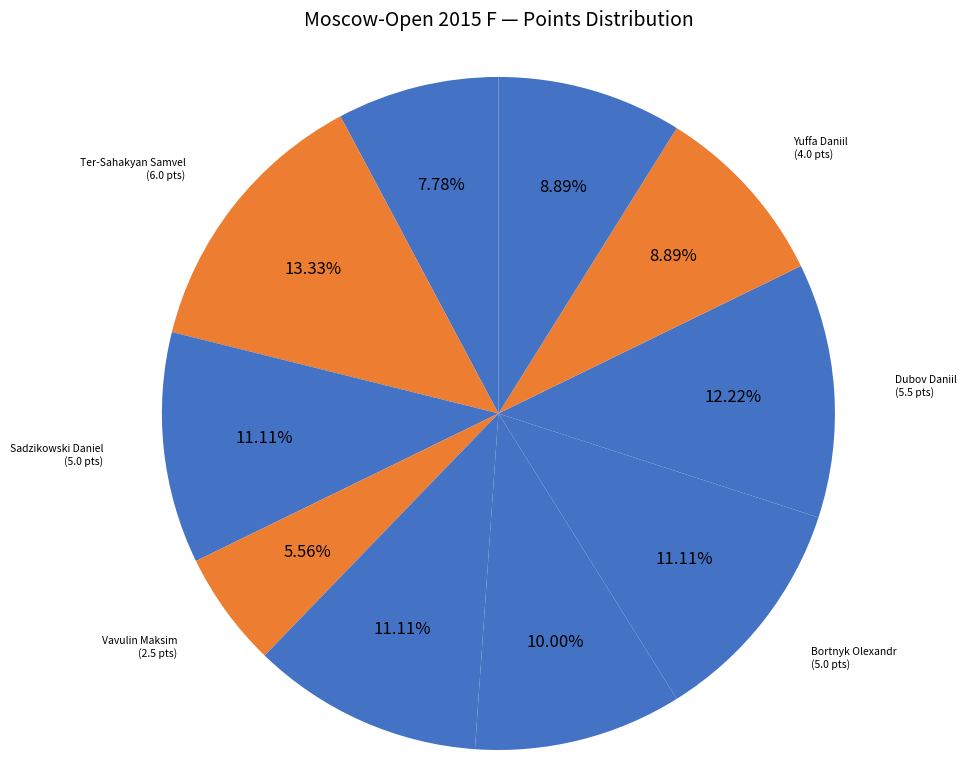

True or false: Yuffa Daniil accounts for 9% of the total.

True